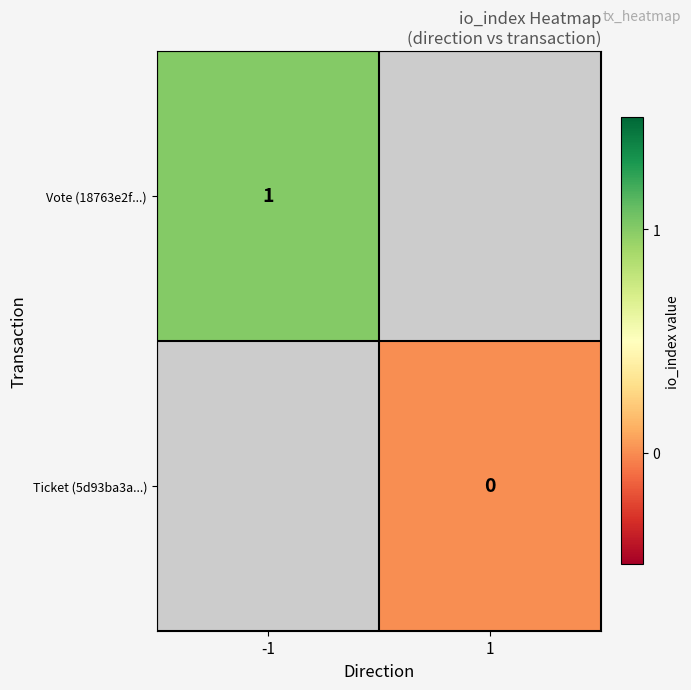

The value of Vote (18763e2f...) at -1 is 1. True or false?

True